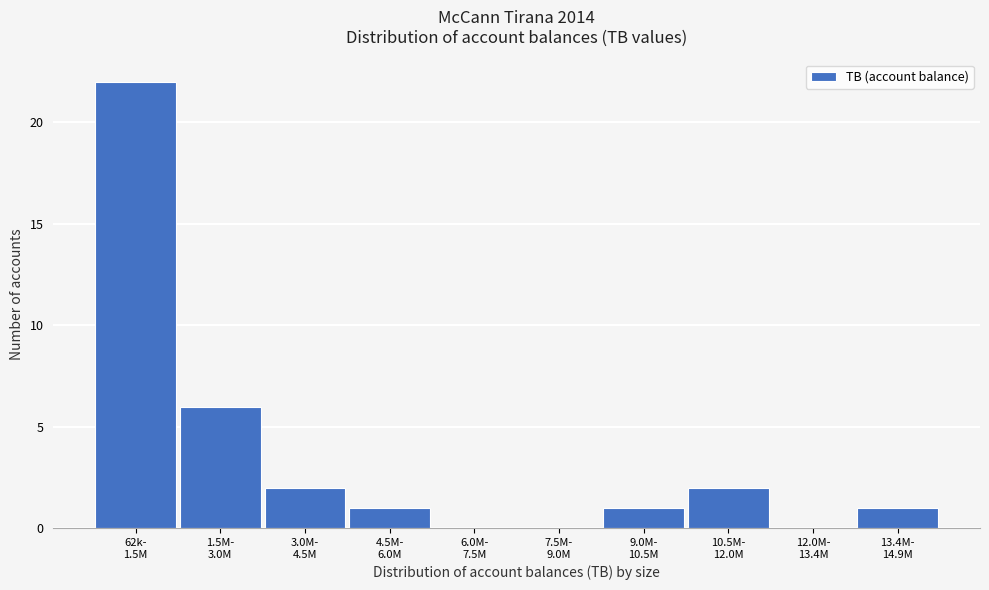

What is the sum of all values?

35